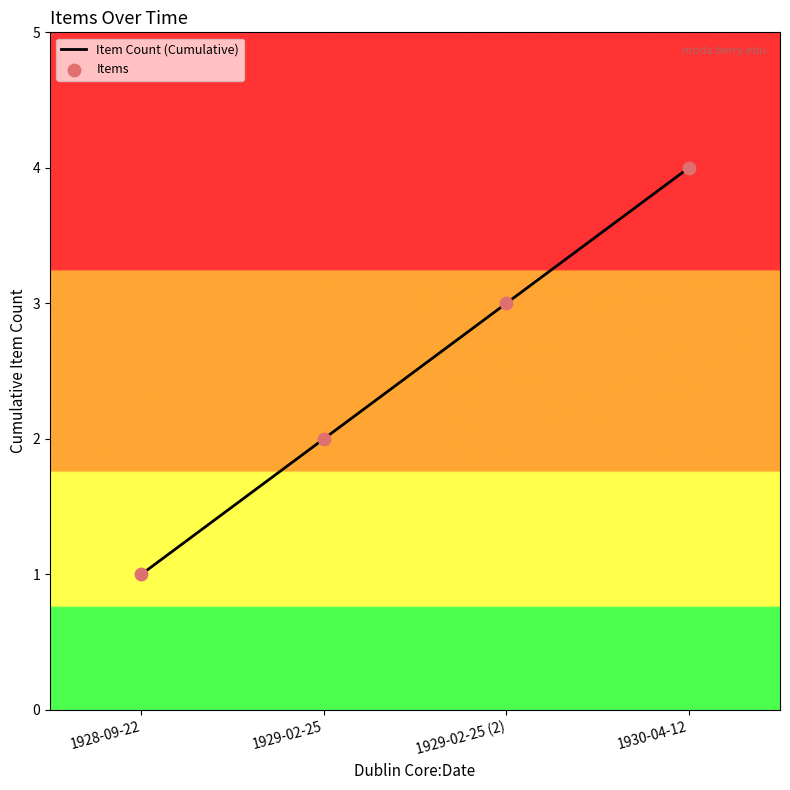

At which category does the chart reach its peak across all series?

1930-04-12